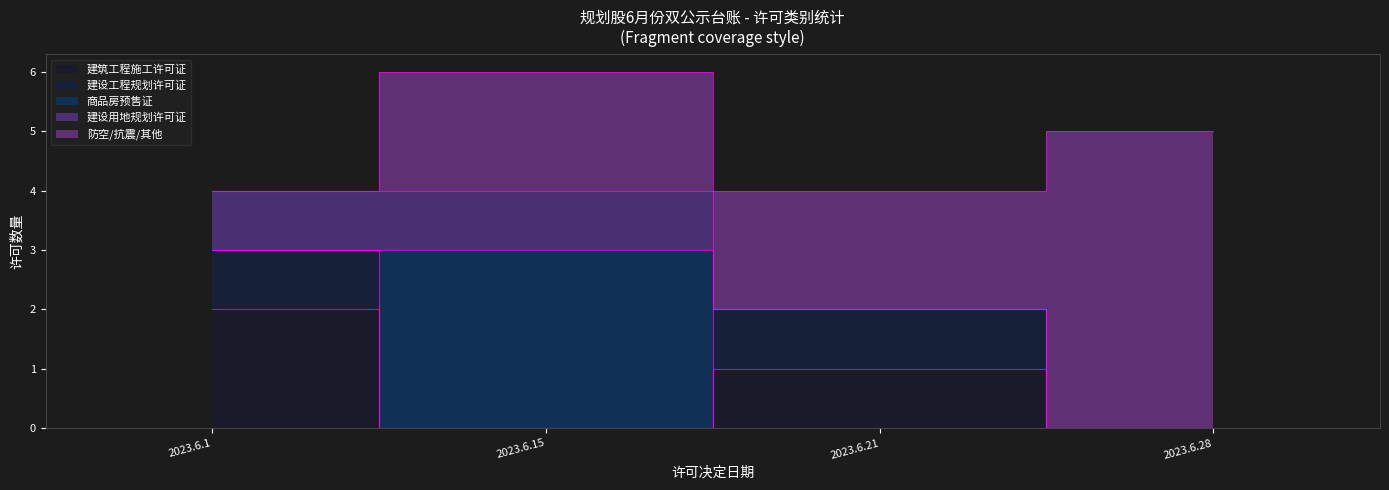

What is the label of the 1st point from the left?

2023.6.1